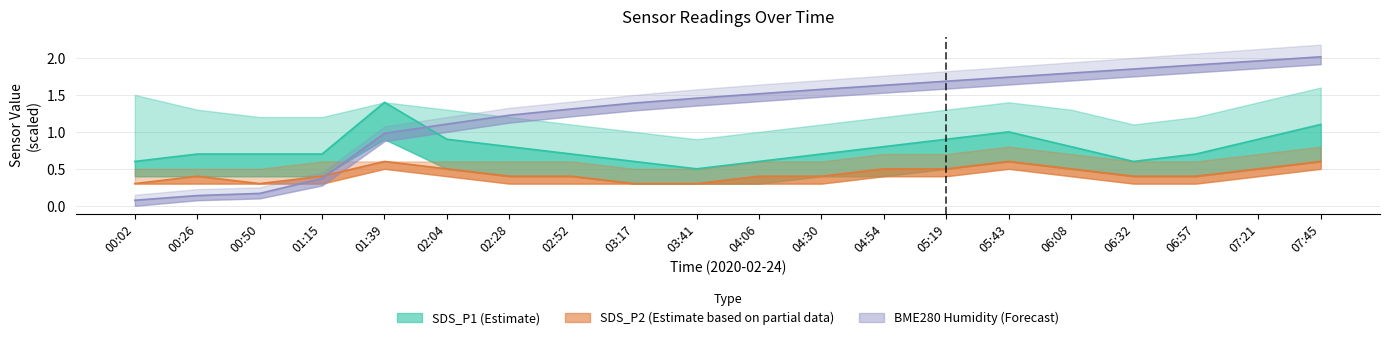

What is the value of the SDS_P2 point at the 9th from the left?

0.3